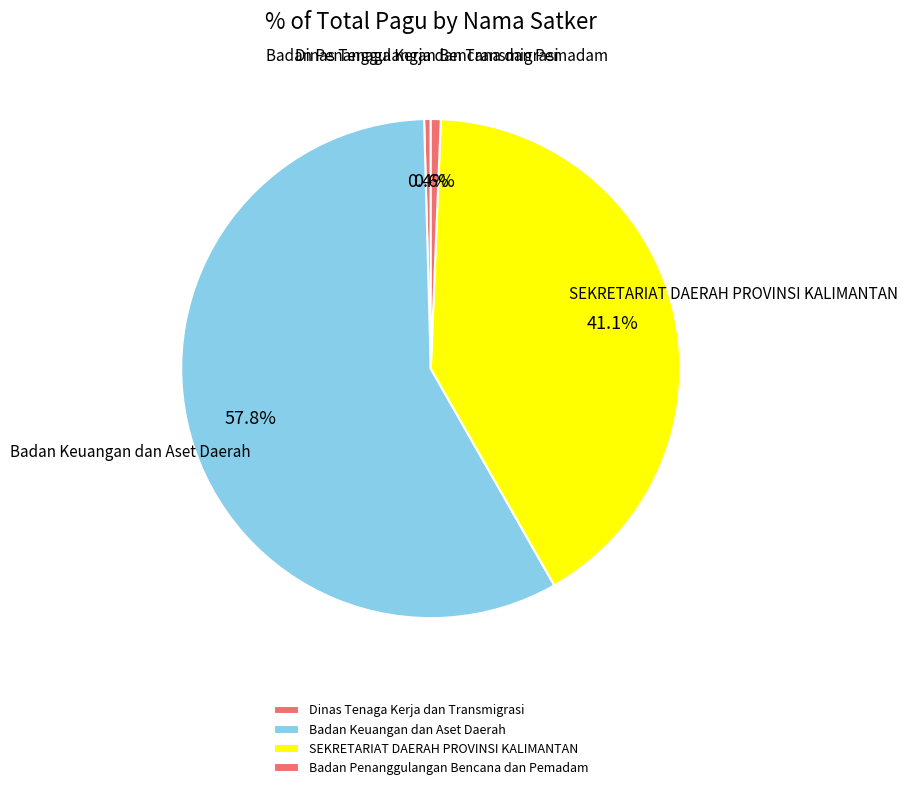

Does SEKRETARIAT DAERAH PROVINSI KALIMANTAN account for over 50% of the chart?

No